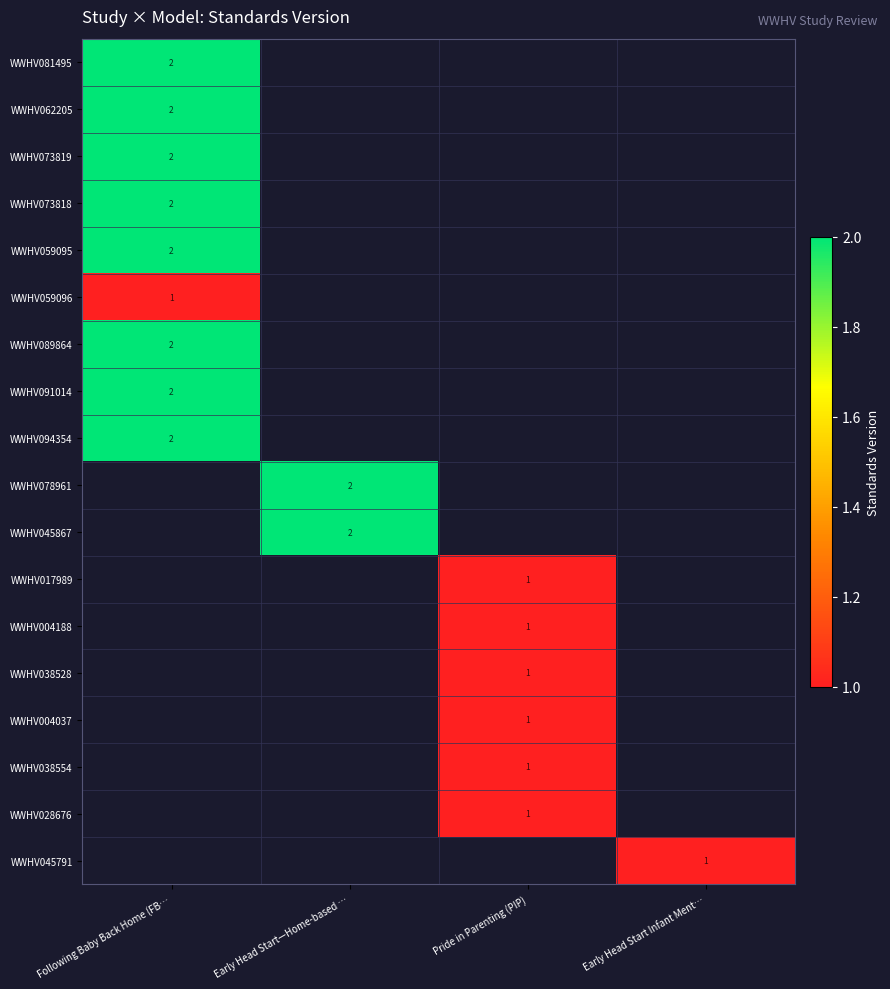

The value of WWHV038528 at Pride in Parenting (PIP) is 1. True or false?

True